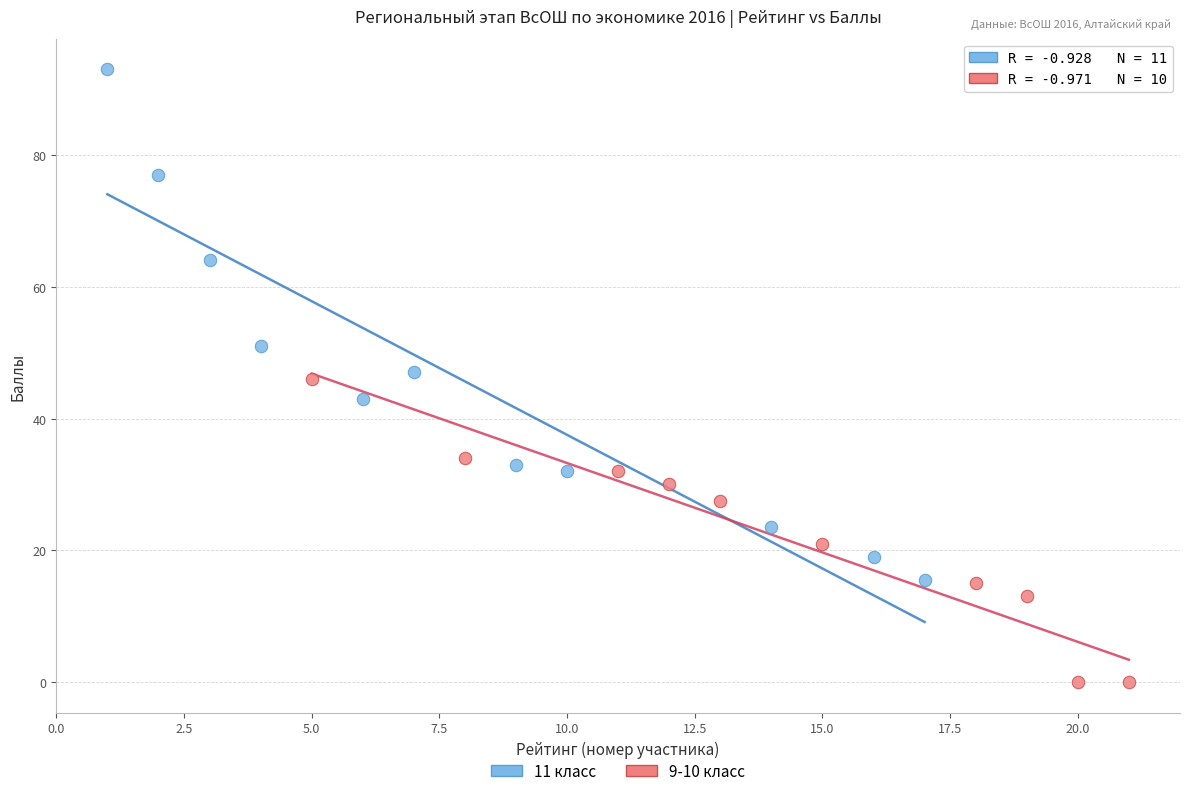

Which series reaches the maximum Y coordinate?

11 класс